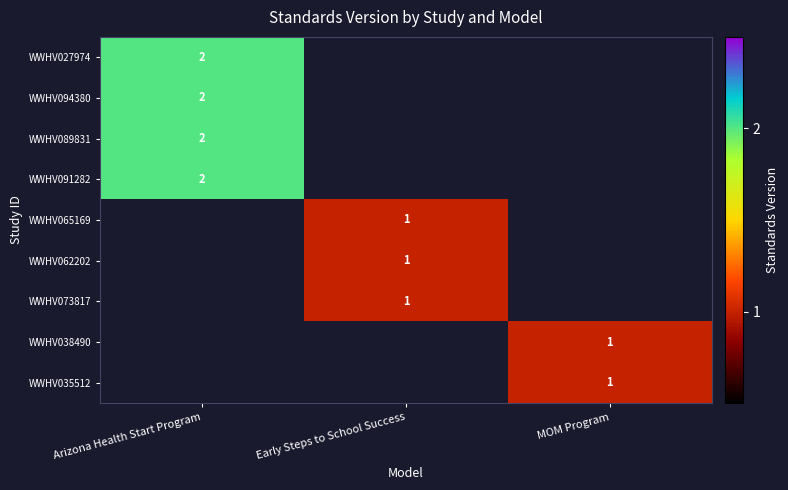

Rank the series by their maximum value, from highest to lowest.

WWHV027974, WWHV094380, WWHV089831, WWHV091282, WWHV065169, WWHV062202, WWHV073817, WWHV038490, WWHV035512